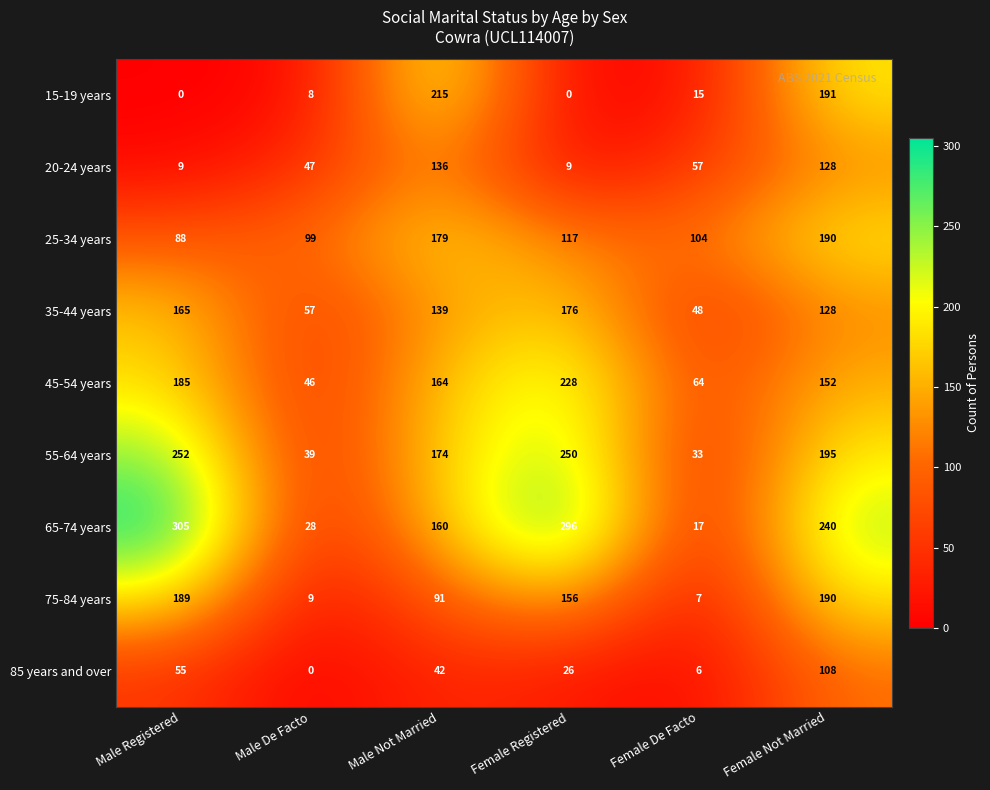

Which category has the highest value across all series?

Male Registered